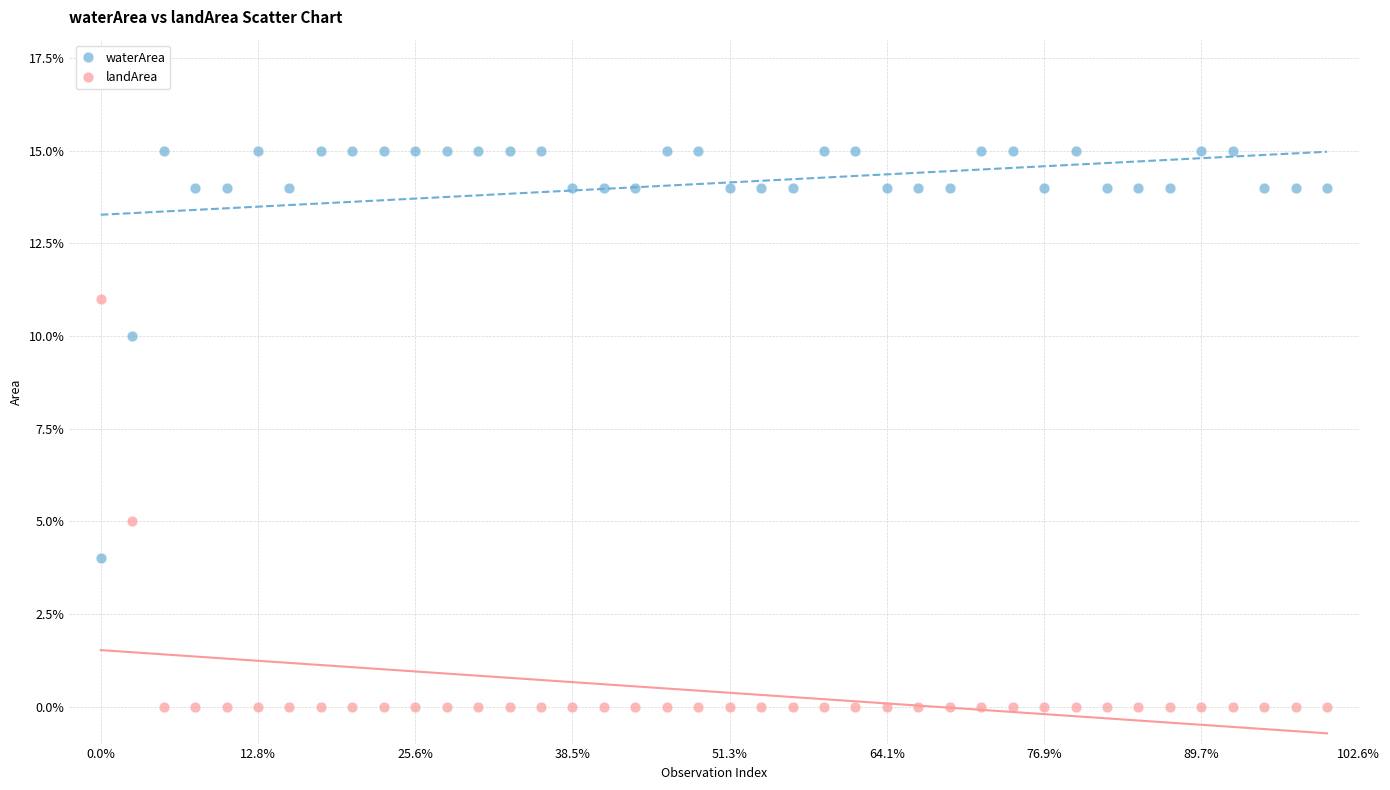

Which series reaches the maximum Y coordinate?

waterArea